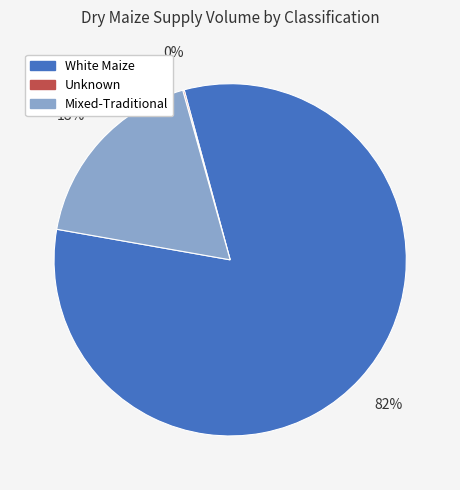

To the nearest percent, what is the average slice percentage?

33%